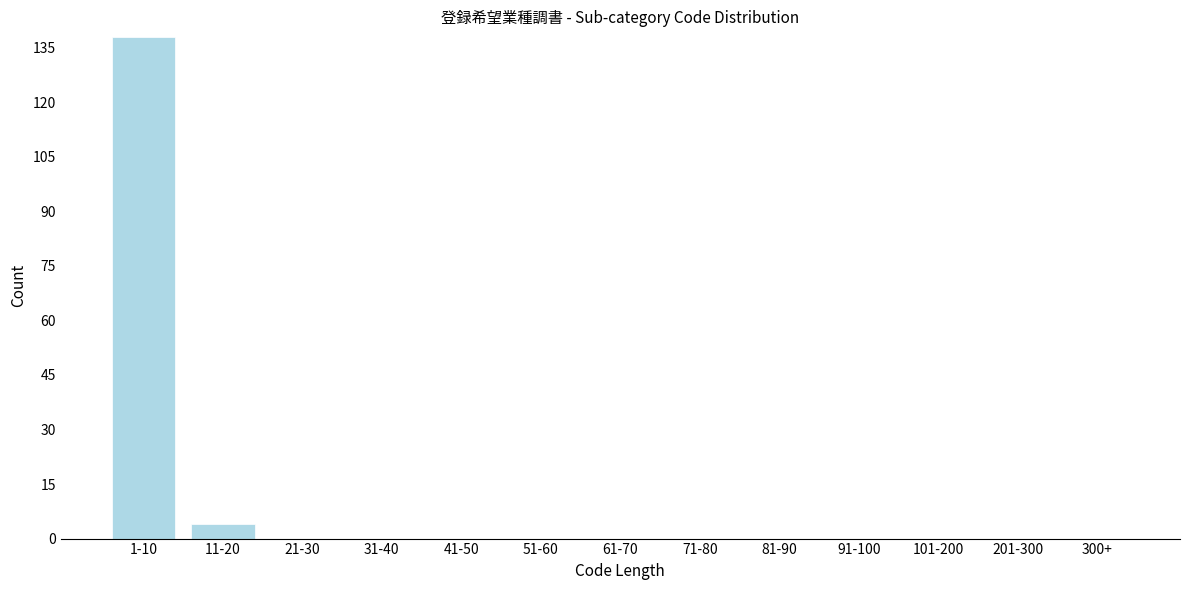

Reading left to right, transcribe all the data shown in this chart.

1-10=138	11-20=4	21-30=0	31-40=0	41-50=0	51-60=0	61-70=0	71-80=0	81-90=0	91-100=0	101-200=0	201-300=0	300+=0